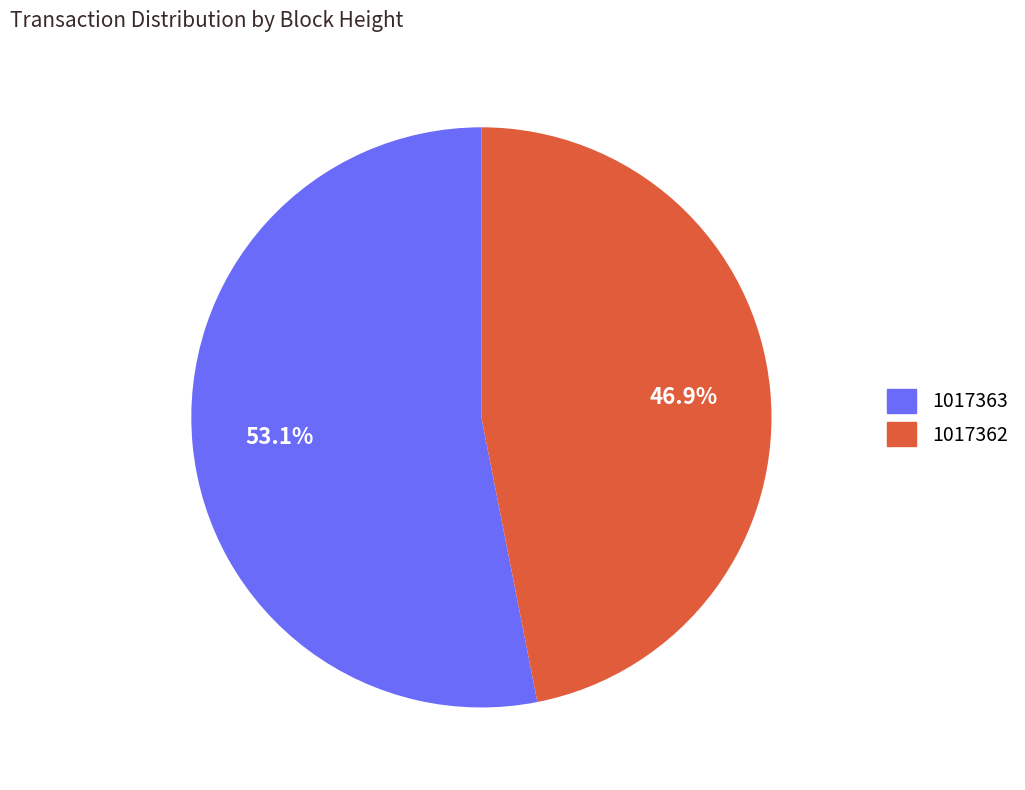

What portion of the pie excludes 1017363?

46.9%